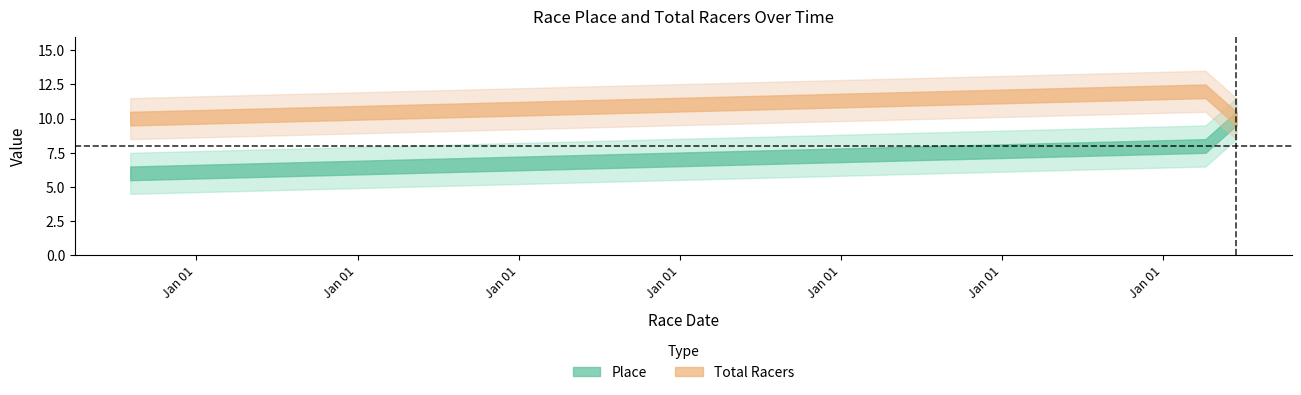

What is the maximum value shown in the chart?

12